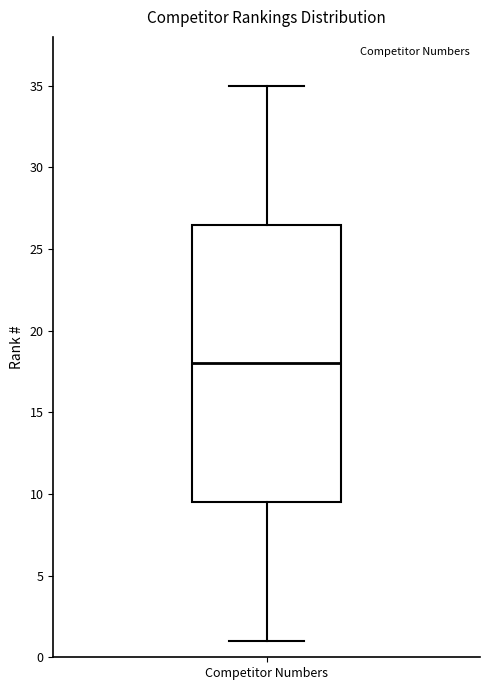

Where does the upper whisker of the box for Competitor Numbers end on the y-axis? The values are not printed on the chart, so give them approximately, as read against the axis.

35.0